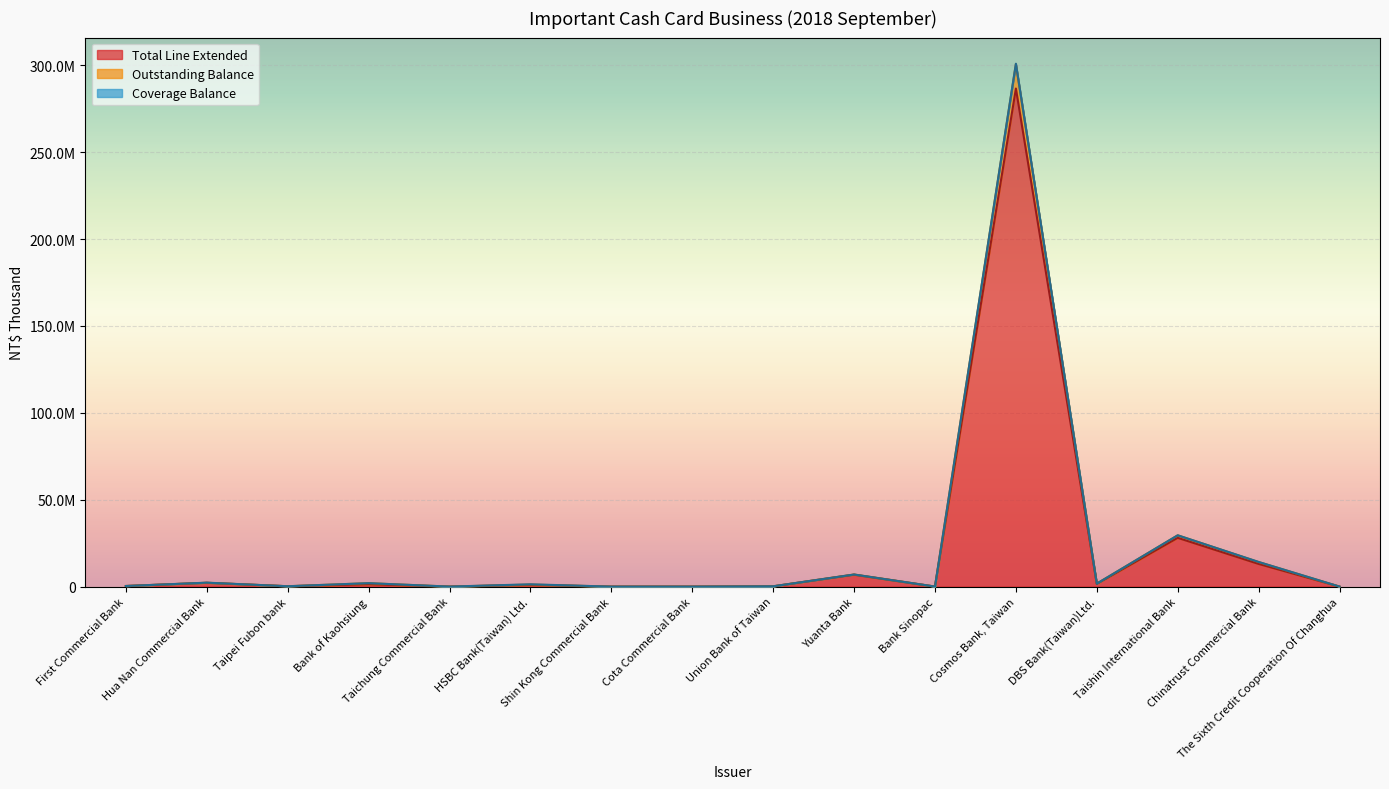

True or false: Total Line Extended and Outstanding Balance intersect in this chart.

False